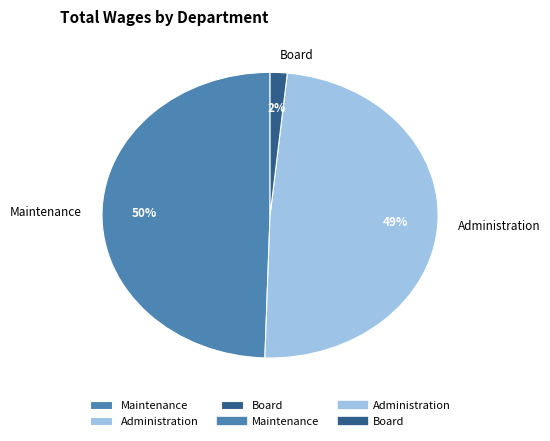

Is Maintenance the majority of the pie?

No